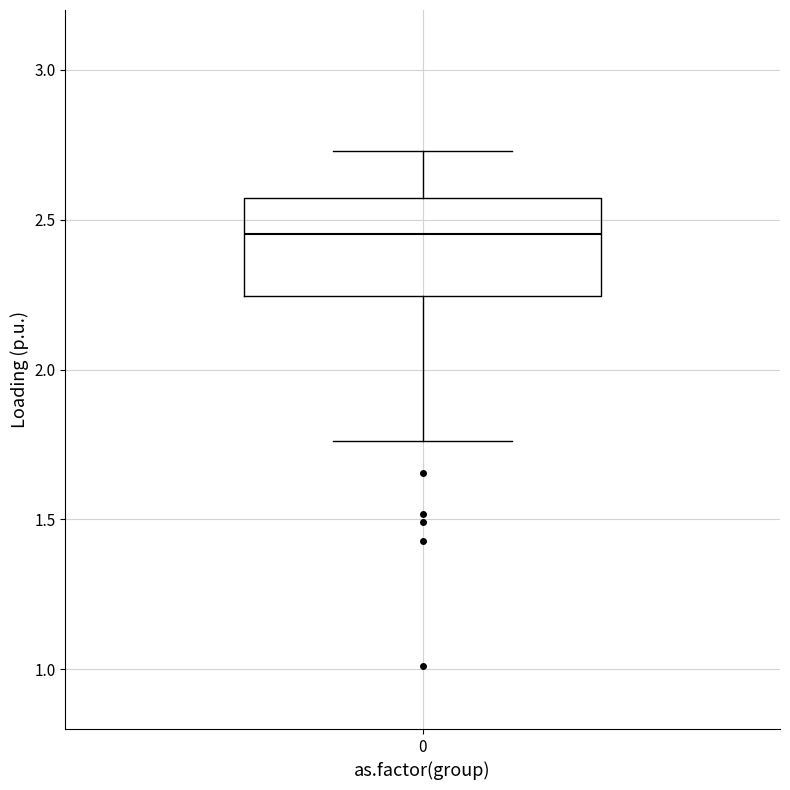

Where does the lower whisker of the box at x = 0 end on the y-axis? The values are not printed on the chart, so give them approximately, as read against the axis.

1.75